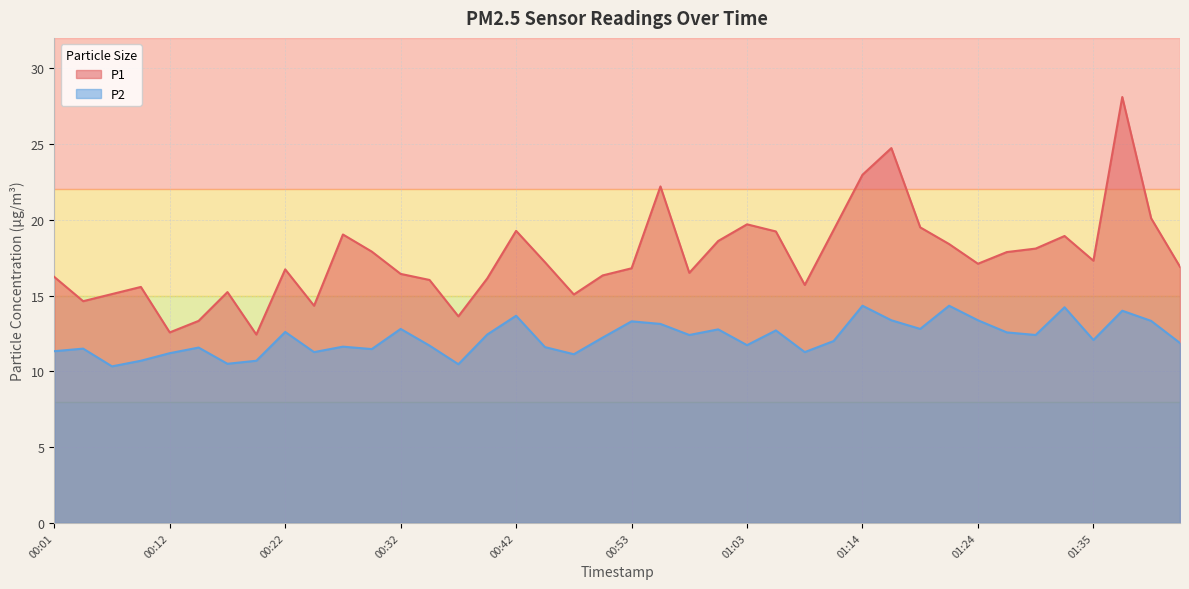

List the series in order of their overall mean, highest first.

P1, P2